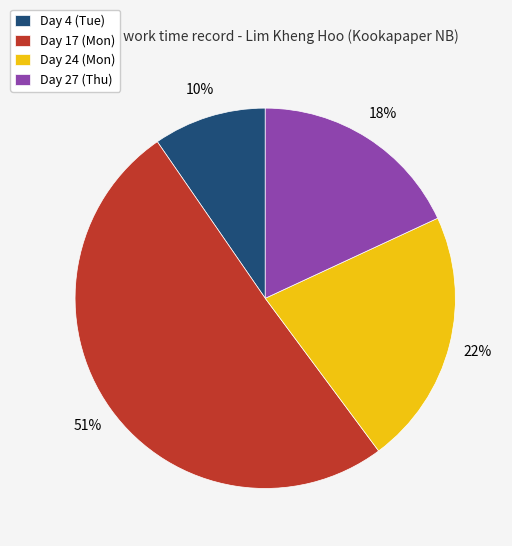

Which category has the biggest portion of the pie?

Day 17 (Mon)